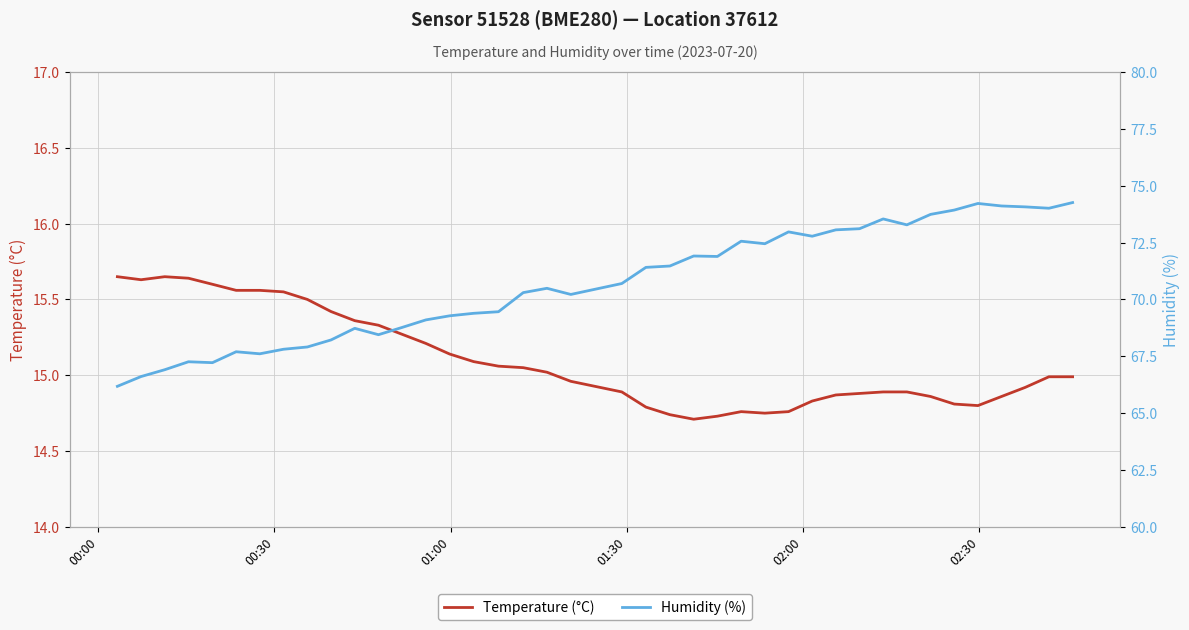

True or false: Humidity (%) and Temperature (°C) cross at least once.

False